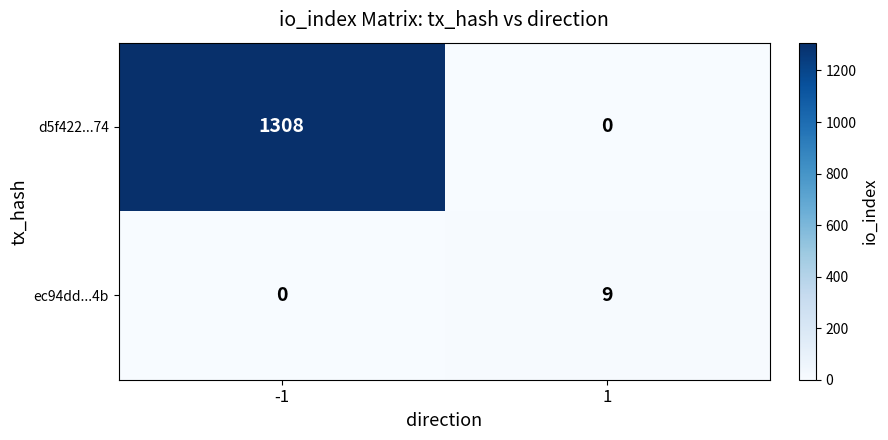

Reading left to right, what are all the values shown in this chart?

d5f422...74: -1=1308	1=0
ec94dd...4b: -1=0	1=9